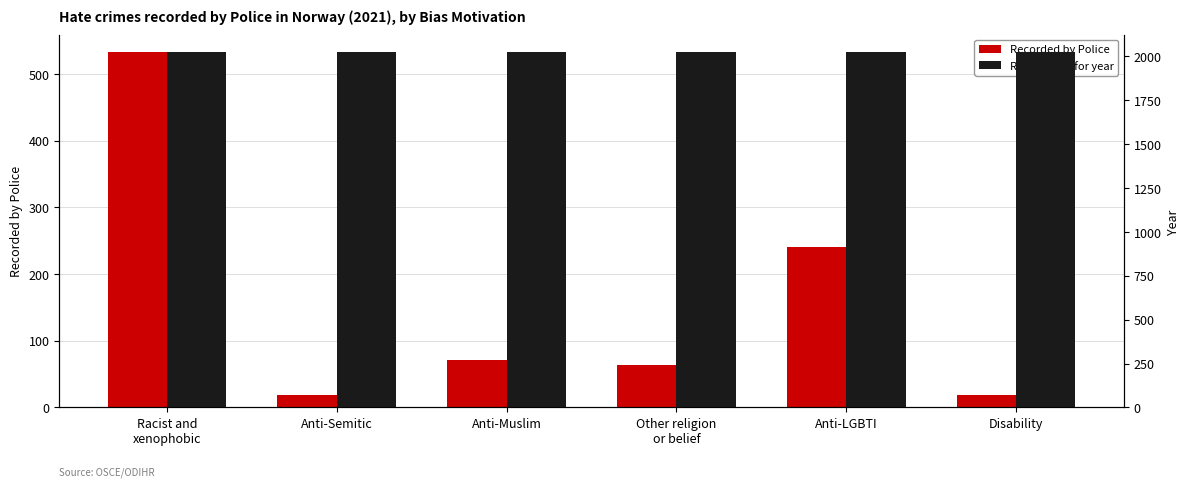

What are all the series names shown in the legend?

Recorded by Police, Report data for year